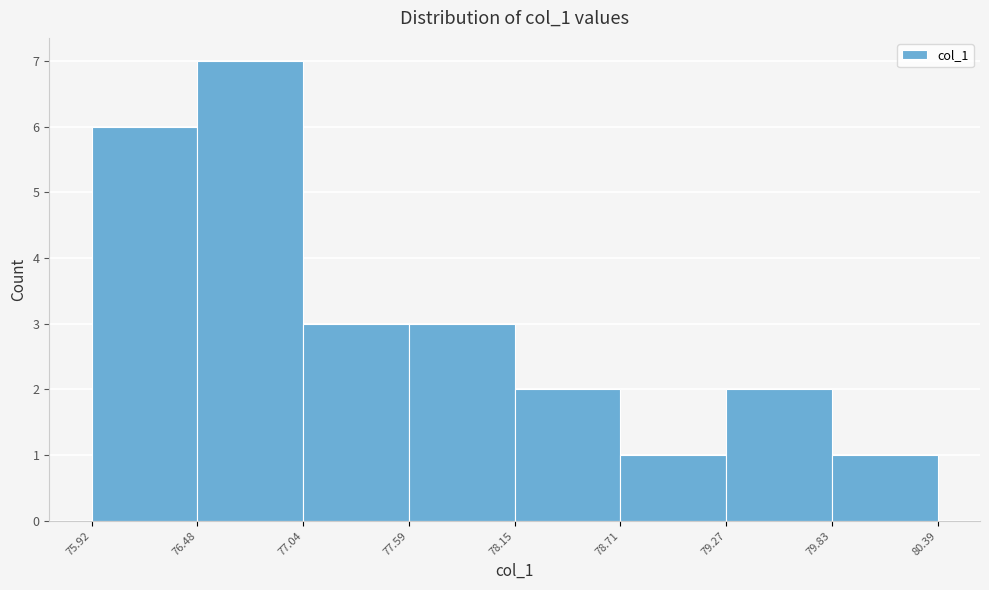

Reading left to right, list every bar in this chart as the range it spans on the x-axis followed by its height. The values are not printed on the chart, so give them approximately, as read against the axis.

75.92 to 76.48: 6
76.48 to 77.04: 7
77.04 to 77.59: 3
77.59 to 78.15: 3
78.15 to 78.71: 2
78.71 to 79.27: 1
79.27 to 79.83: 2
79.83 to 80.39: 1